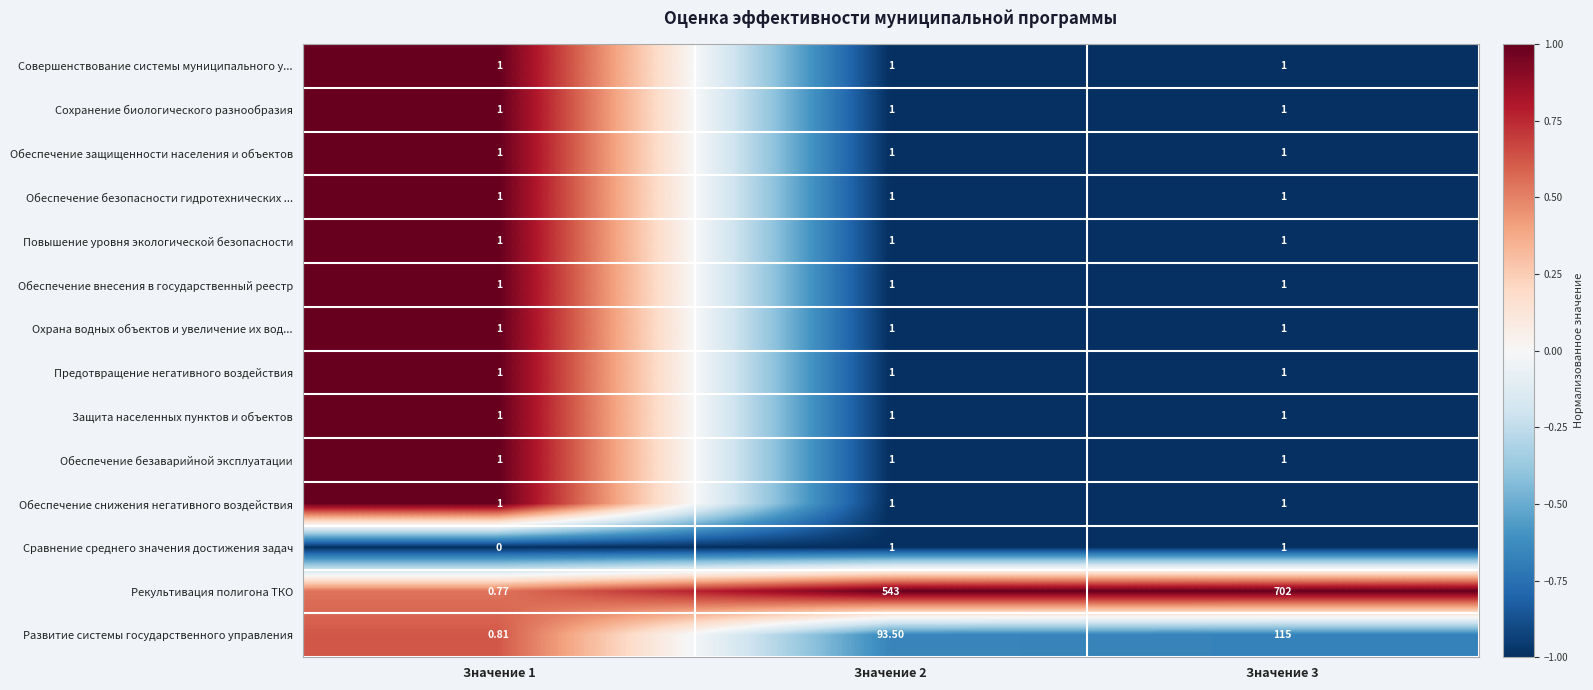

Which series has the largest total across all categories?

Рекультивация полигона ТКО